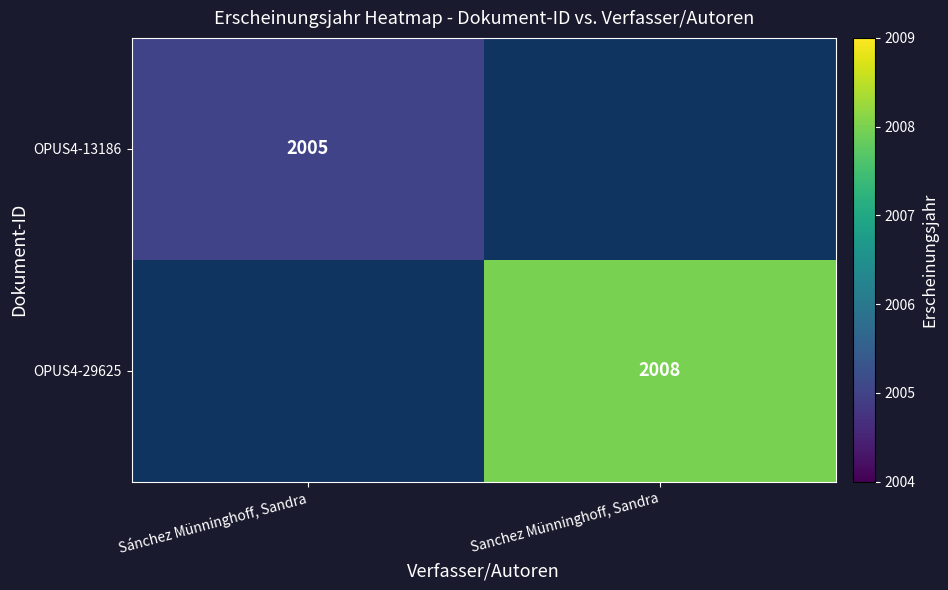

What is the minimum value shown in the chart?

2005.0